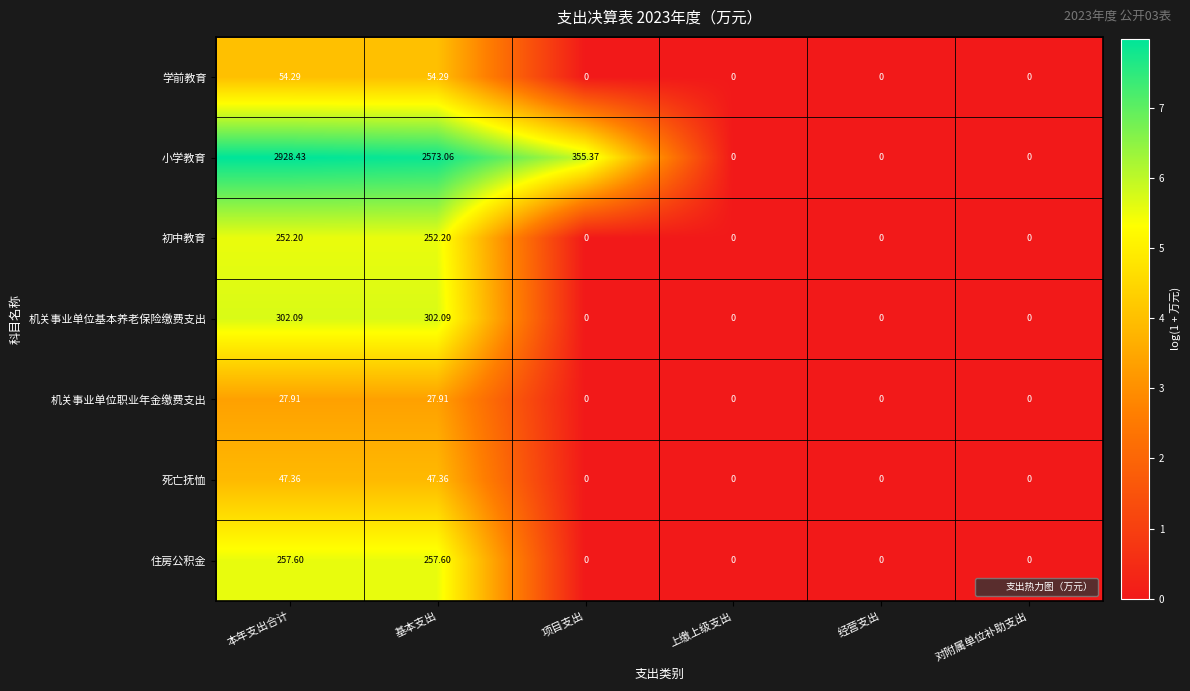

At which category is the sum across all series the highest?

本年支出合计